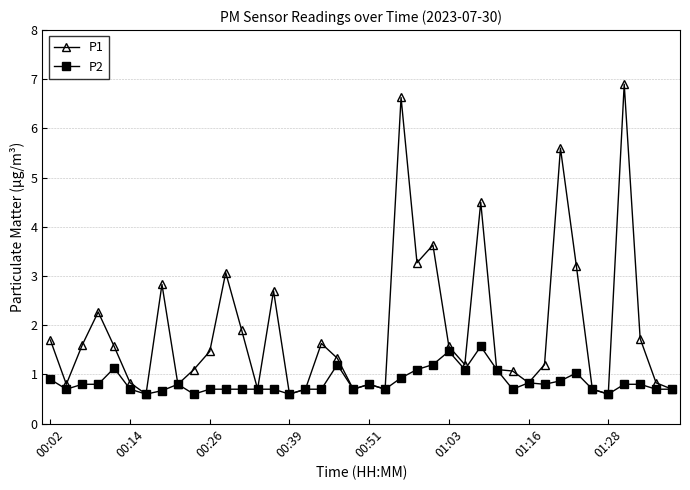

What is the greatest value displayed?

6.9